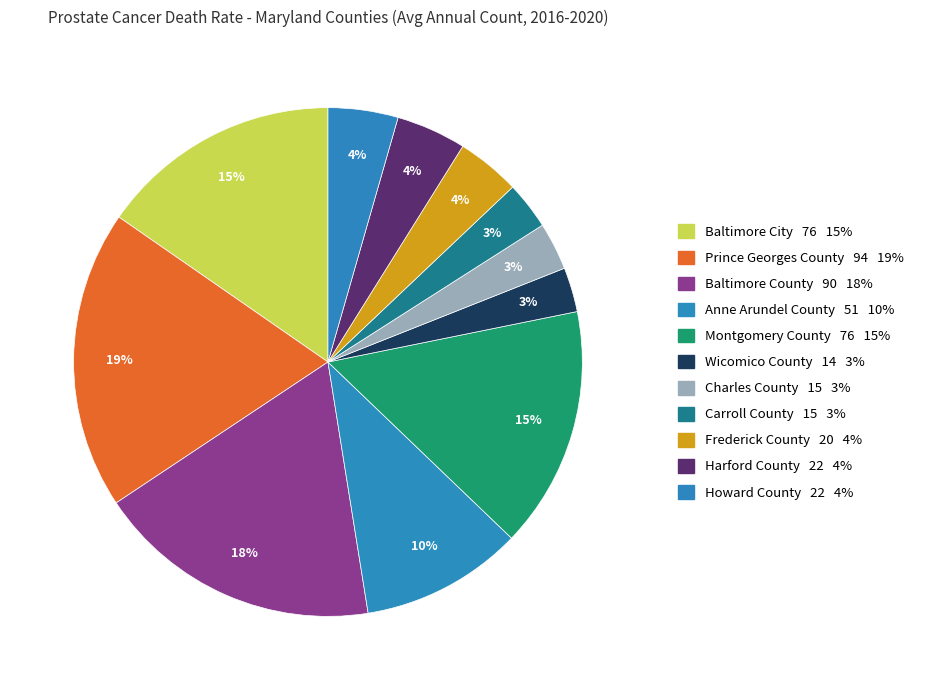

How much of the chart is everything except Frederick County?

96.0%